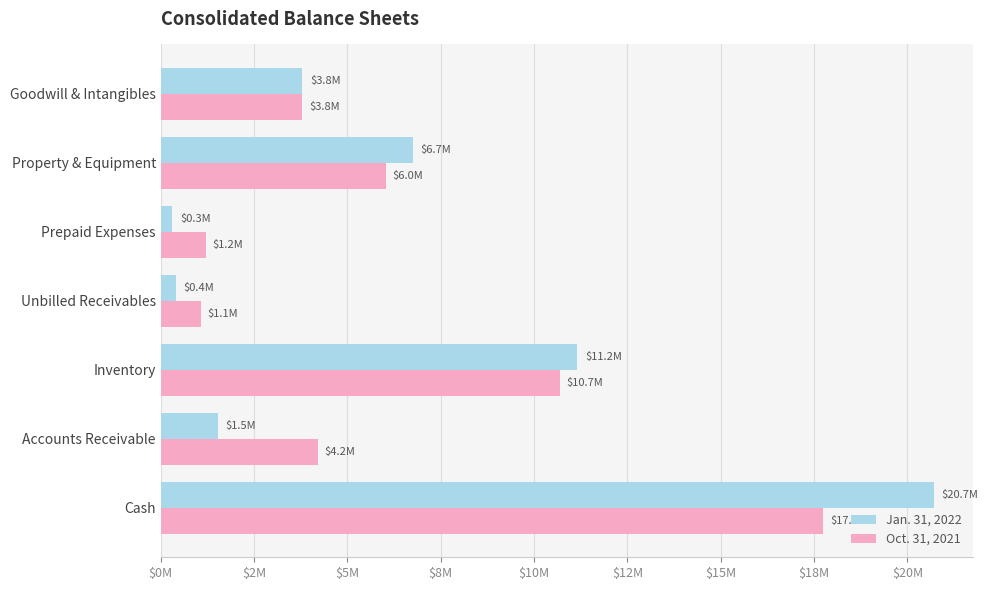

What are all the series names shown in the legend?

Jan. 31, 2022, Oct. 31, 2021